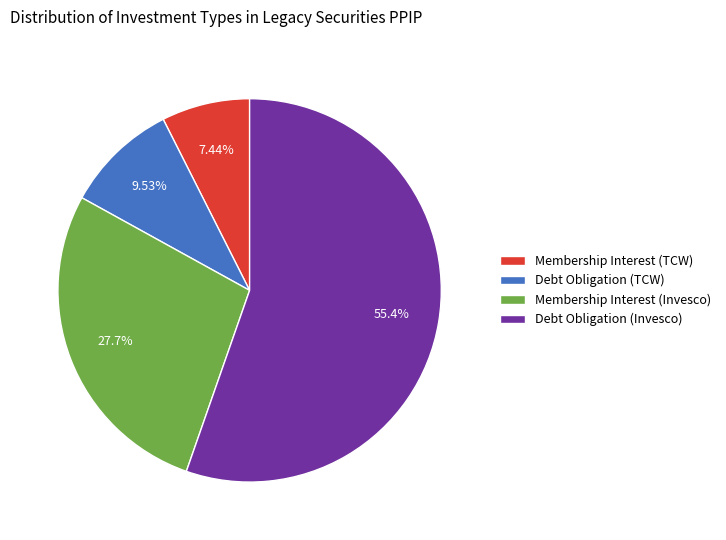

Does any single category account for the majority?

Yes